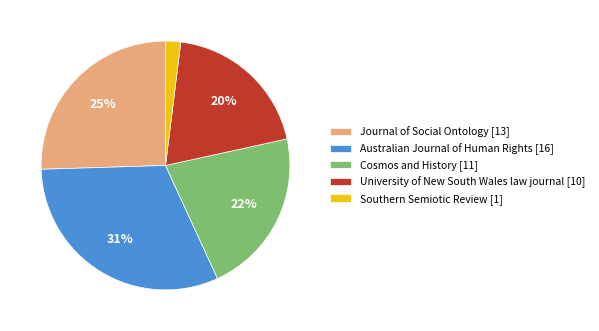

To the nearest percent, what is the average slice percentage?

20%